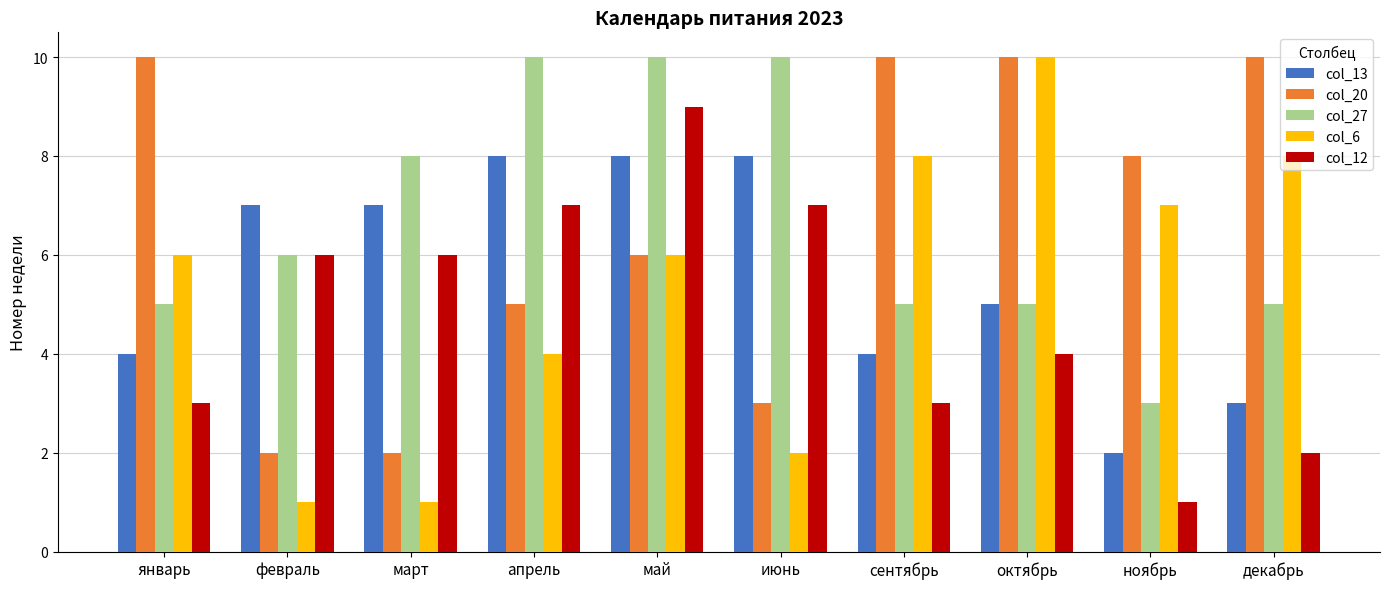

At which label does col_20 first exceed 8?

январь